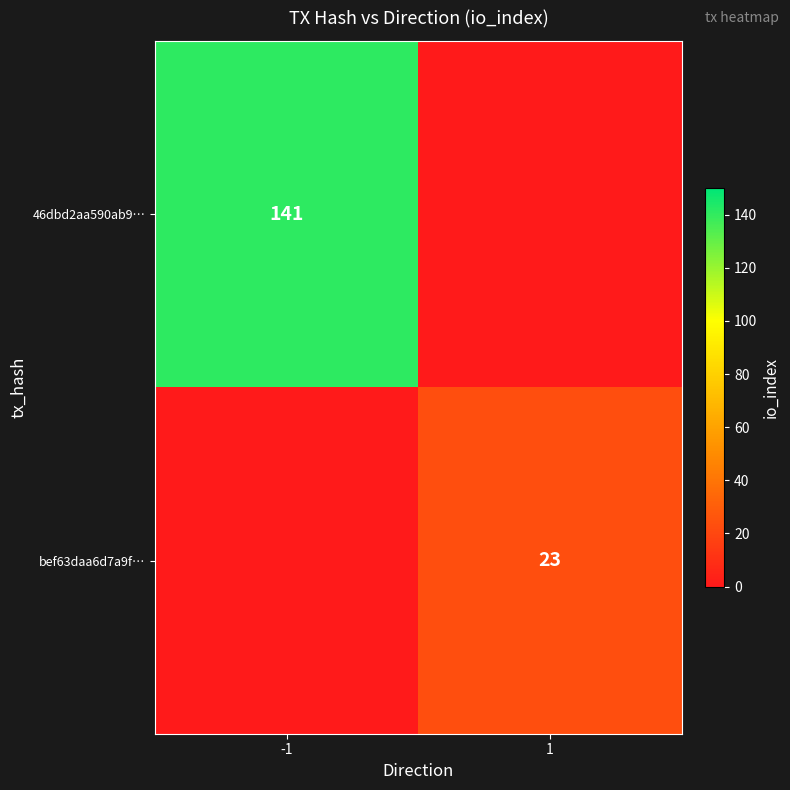

The value of bef63daa6d7a9f… at 1 is 10. True or false?

False